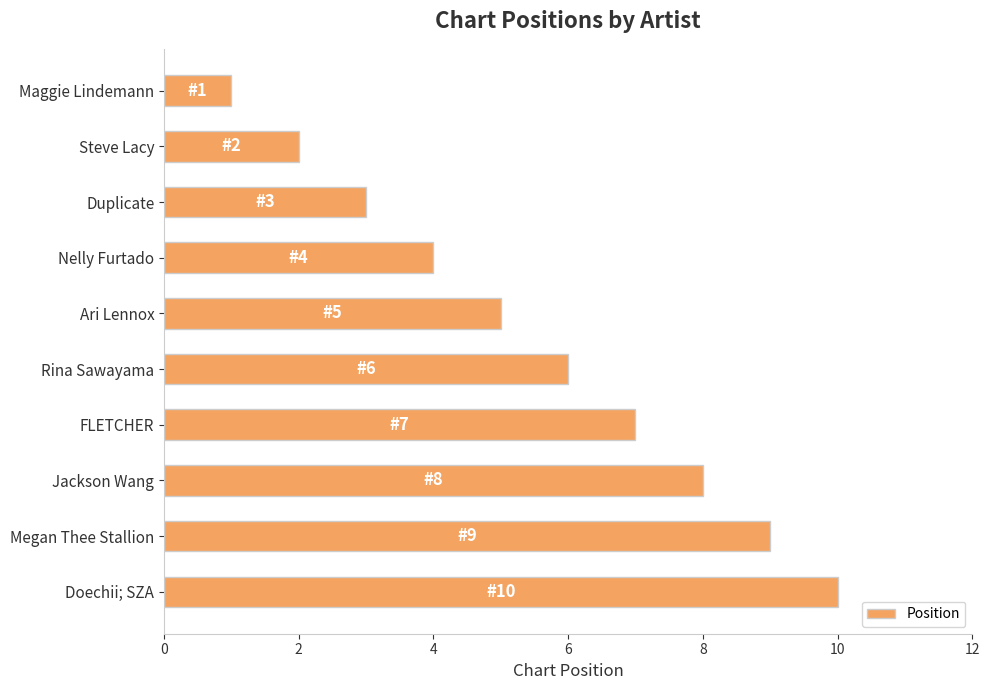

What is the change in value from Steve Lacy to Megan Thee Stallion?

+7